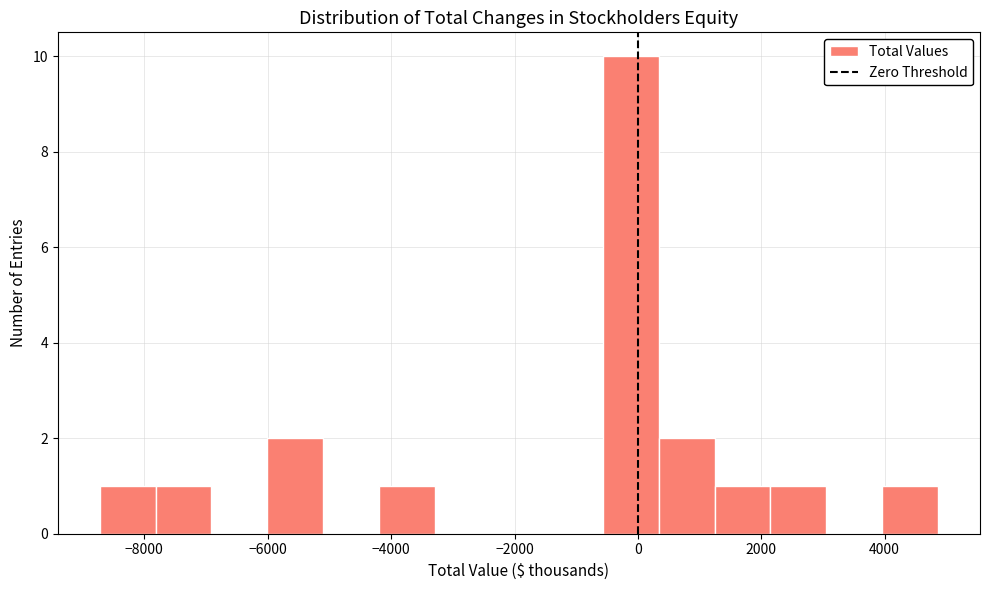

What is the height of the bar covering -600 to 400 on the x-axis? Neither the bar edges nor the heights are printed on the chart, so give them approximately, as read against the axes.

10